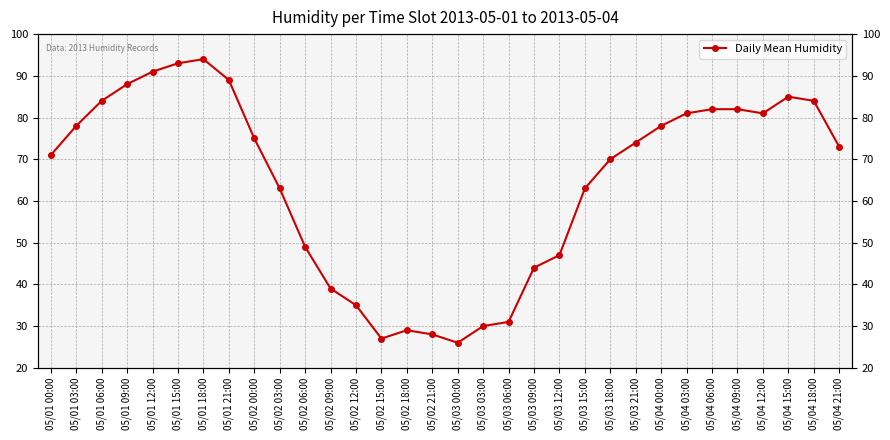

Rank the categories by value from lowest to highest.

05/03 00:00, 05/02 15:00, 05/02 21:00, 05/02 18:00, 05/03 03:00, 05/03 06:00, 05/02 12:00, 05/02 09:00, 05/03 09:00, 05/03 12:00, 05/02 06:00, 05/02 03:00, 05/03 15:00, 05/03 18:00, 05/01 00:00, 05/04 21:00, 05/03 21:00, 05/02 00:00, 05/01 03:00, 05/04 00:00, 05/04 03:00, 05/04 12:00, 05/04 06:00, 05/04 09:00, 05/01 06:00, 05/04 18:00, 05/04 15:00, 05/01 09:00, 05/01 21:00, 05/01 12:00, 05/01 15:00, 05/01 18:00